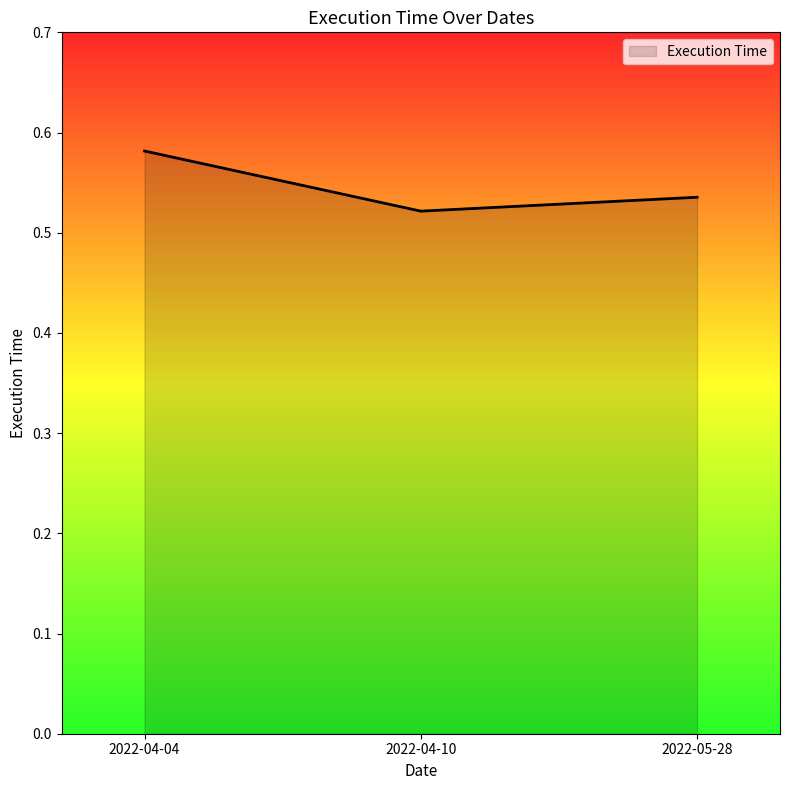

The chart shows a value of 0.2 at 2022-04-10. True or false?

False